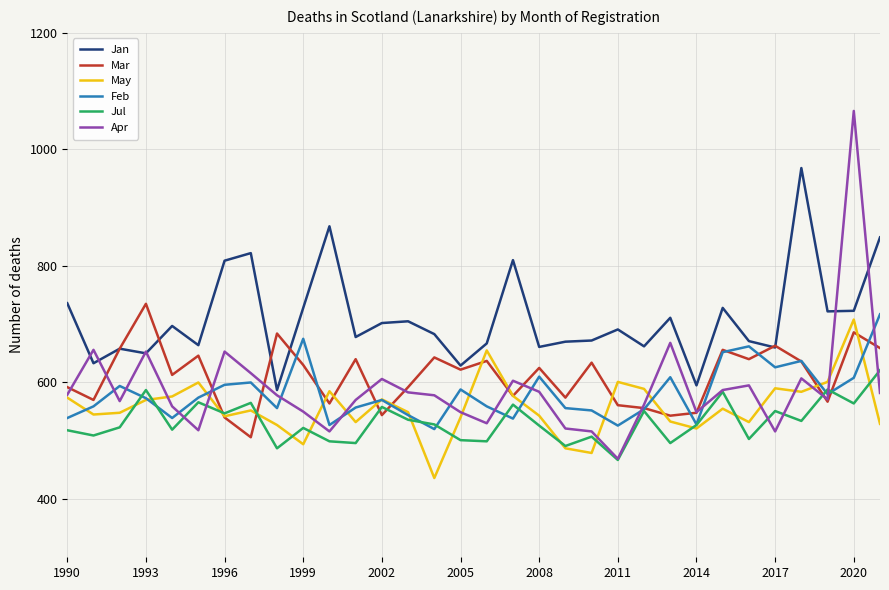

Which series has the largest total across all categories?

Jan